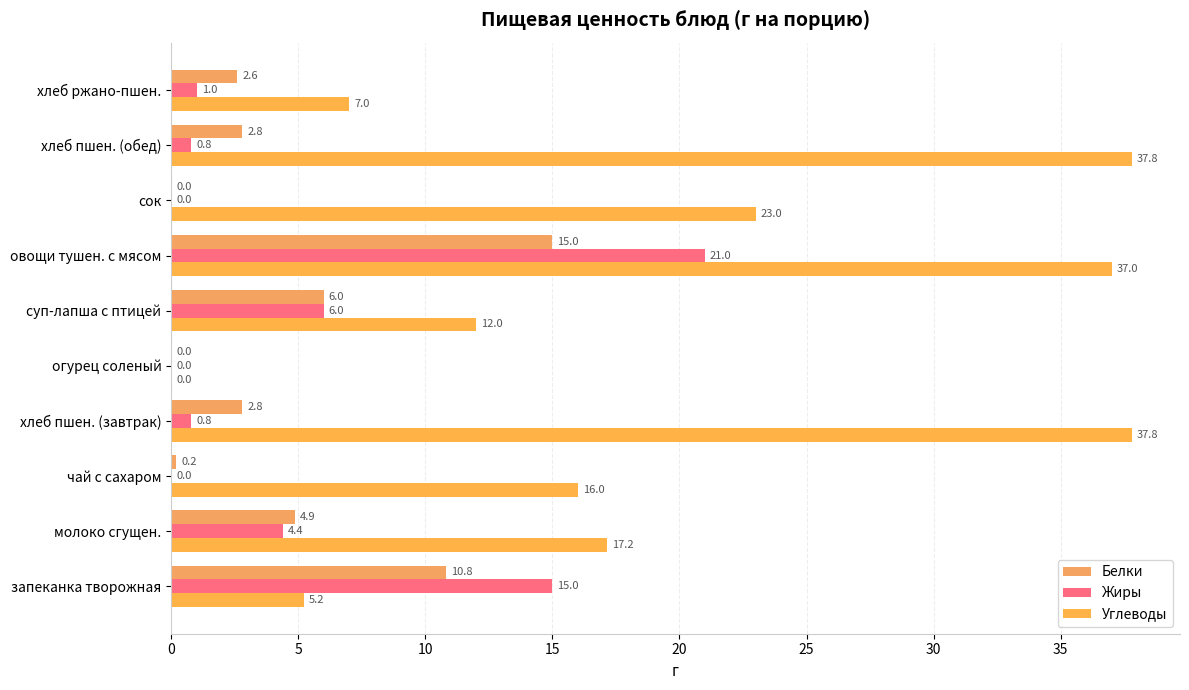

How many series are shown in this chart?

3